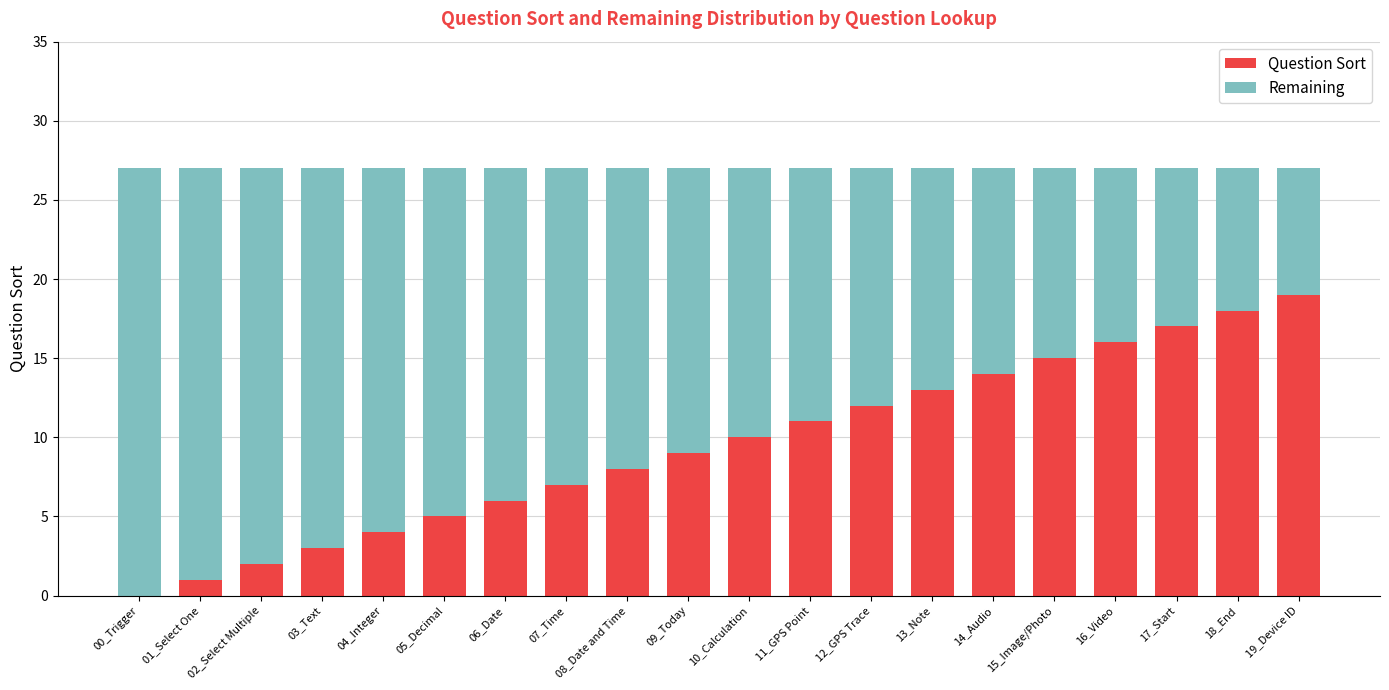

At which label does Question Sort reach its peak?

19_Device ID